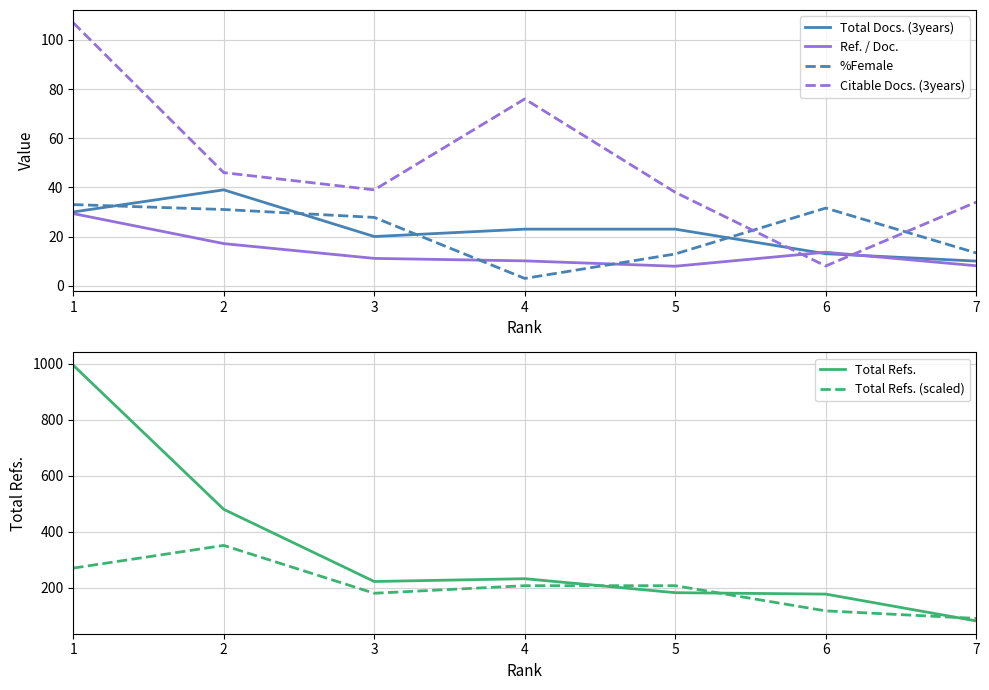

Rank the series by their maximum value, from lowest to highest.

Ref. / Doc., %Female, Total Docs. (3years), Citable Docs. (3years), Total Refs. (scaled), Total Refs.